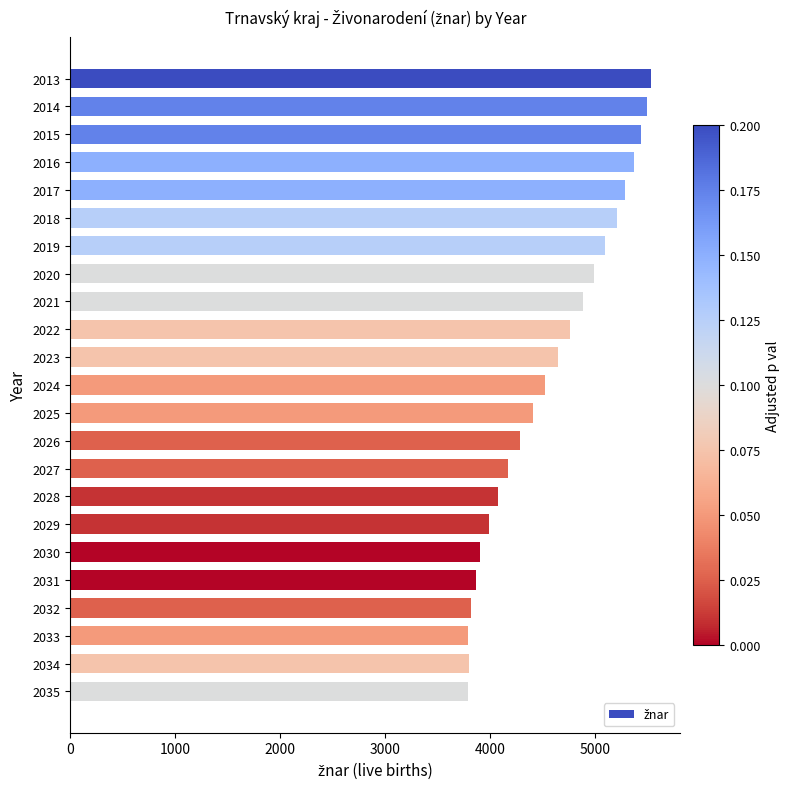

The value at 2018 is 8470. True or false?

False